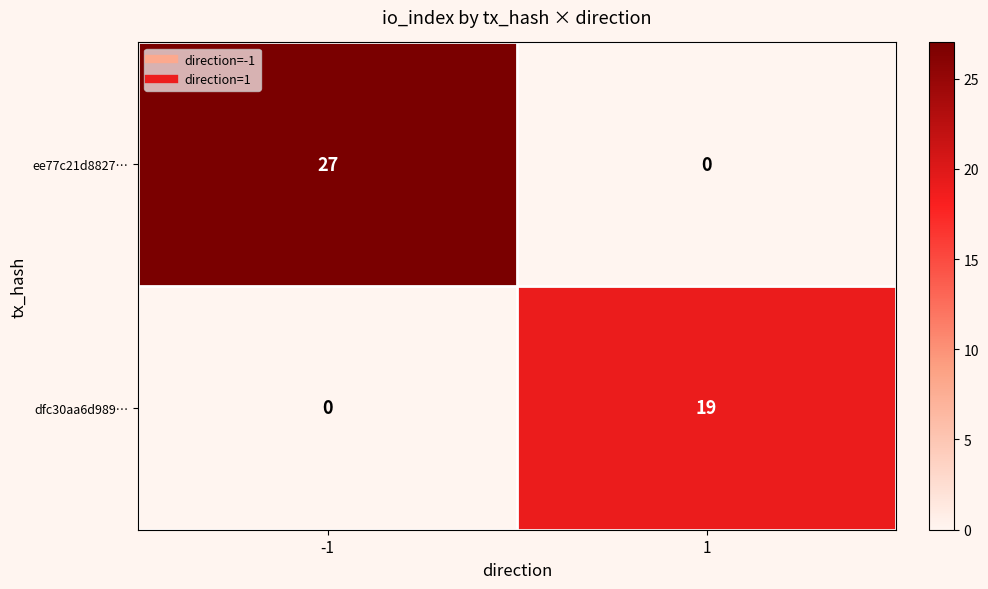

How many distinct data groups are displayed?

2